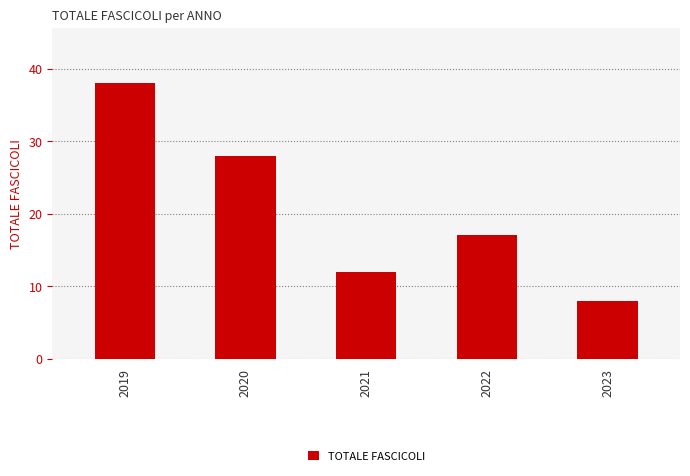

Where does the data first go above 17?

2019